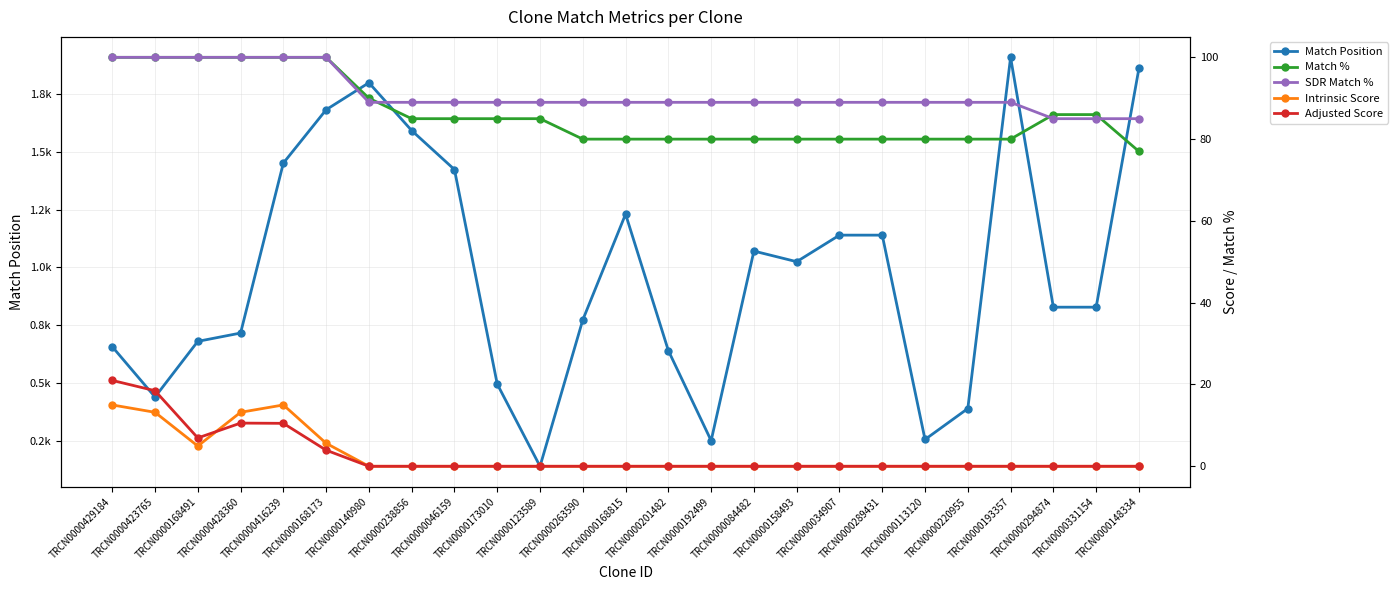

Read the Adjusted Score value at TRCN0000428360.

10.6